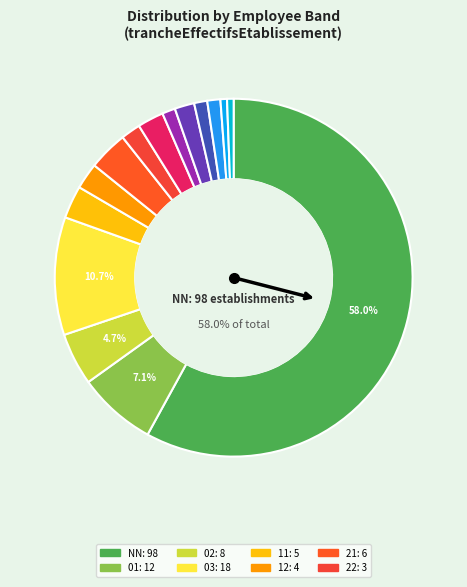

Which slice is the largest?

NN